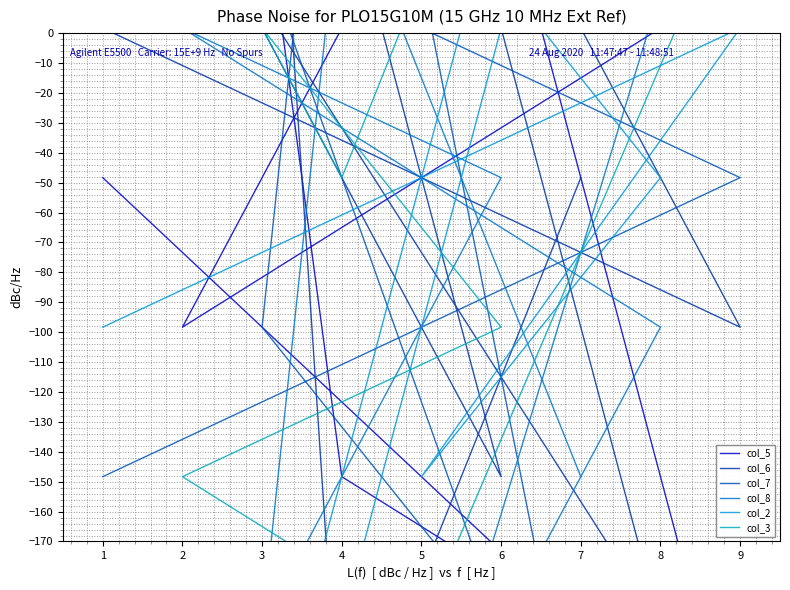

How many values in col_5 are below zero?

5